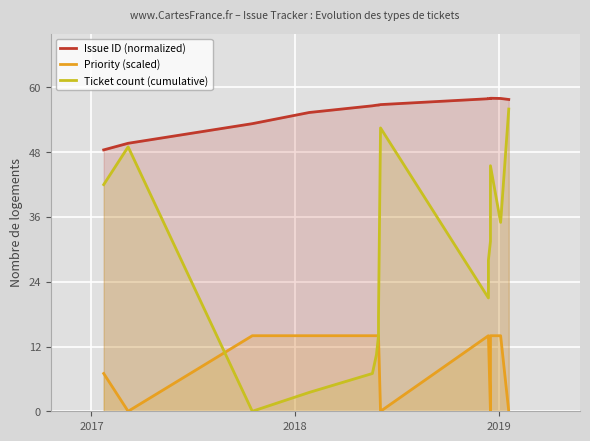

List the series in order of their overall mean, lowest first.

Priority (scaled), Ticket count (cumulative), Issue ID (normalized)